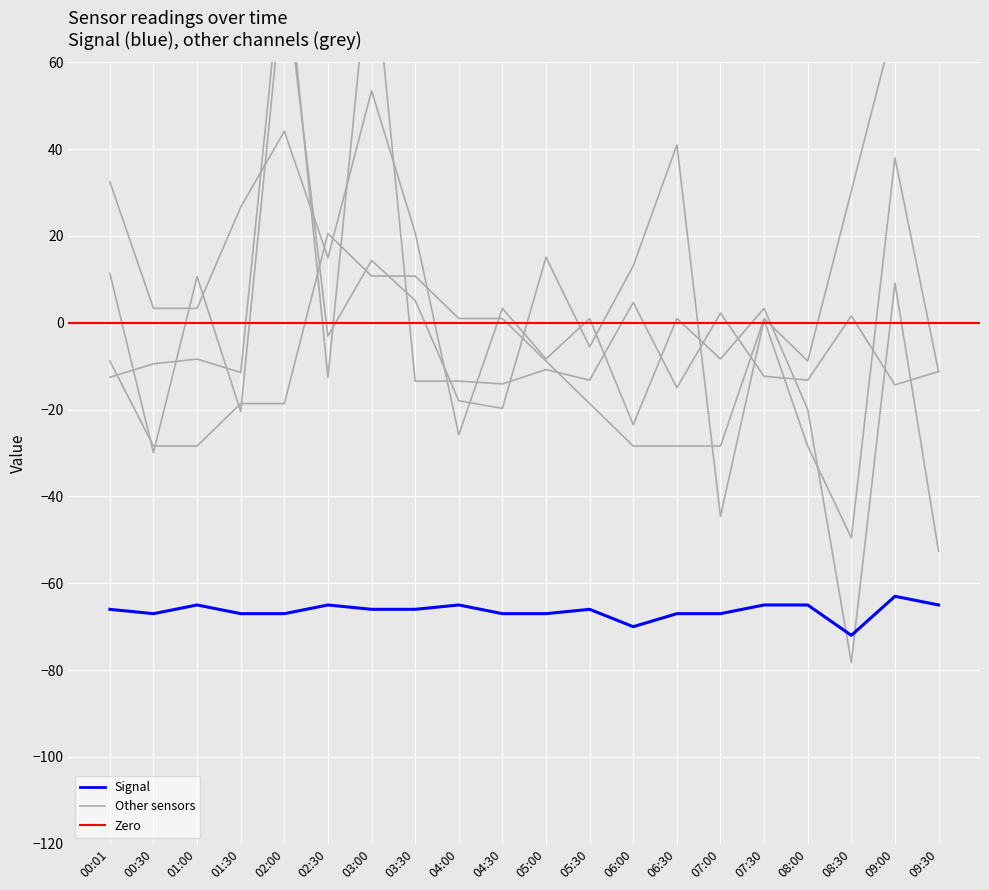

How many interior local valleys does the SDS_P2 series have?

6